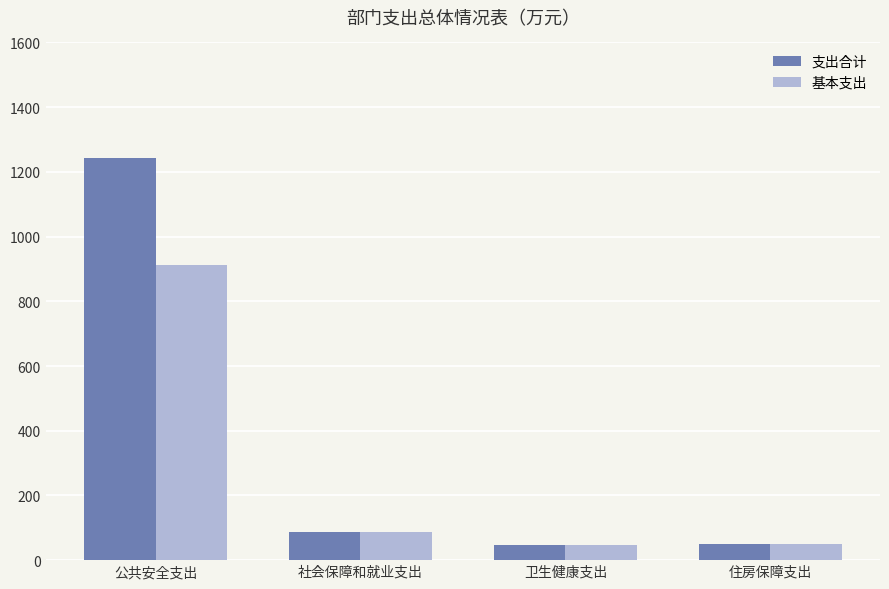

What is the label of the 4th bar from the left?

住房保障支出